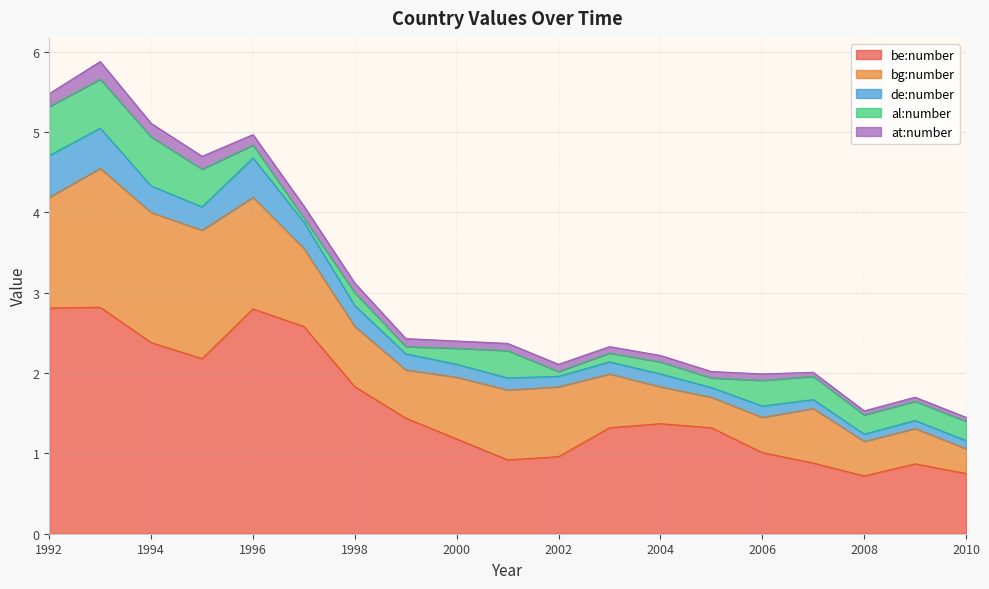

Which series has the widest spread of values?

be:number